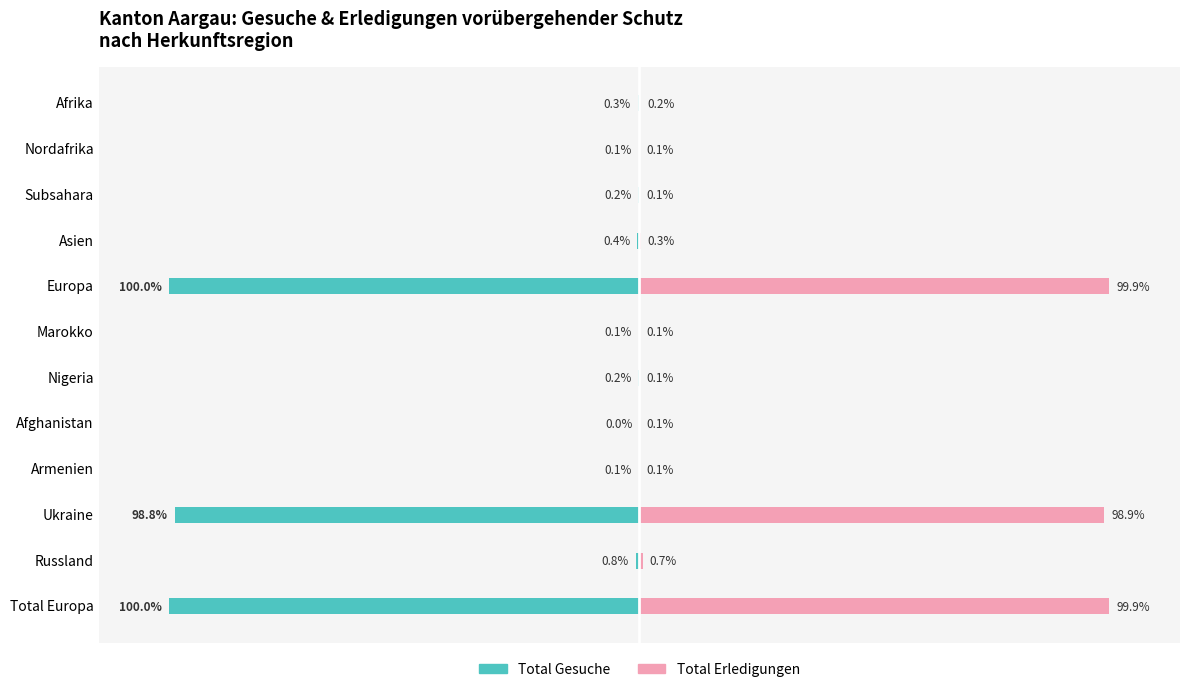

Reading right to left, list all the values displayed in this chart.

Total Gesuche: -100.0	-0.8	-98.8	-0.1	0.0	-0.2	-0.1	-100.0	-0.4	-0.2	-0.1	-0.3
Total Erledigungen: 99.9	0.7	98.9	0.1	0.1	0.1	0.1	99.9	0.3	0.1	0.1	0.2